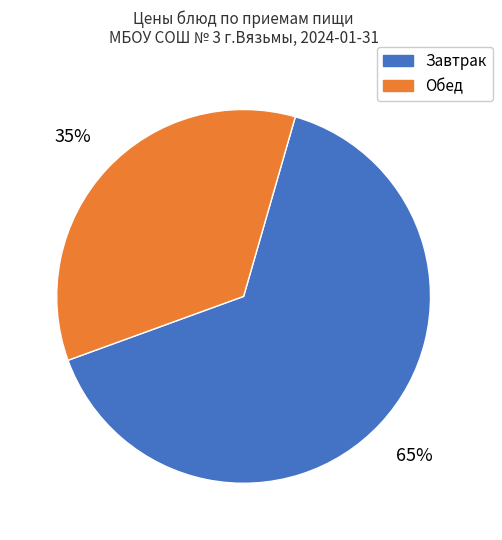

Is there a majority slice in this chart?

Yes